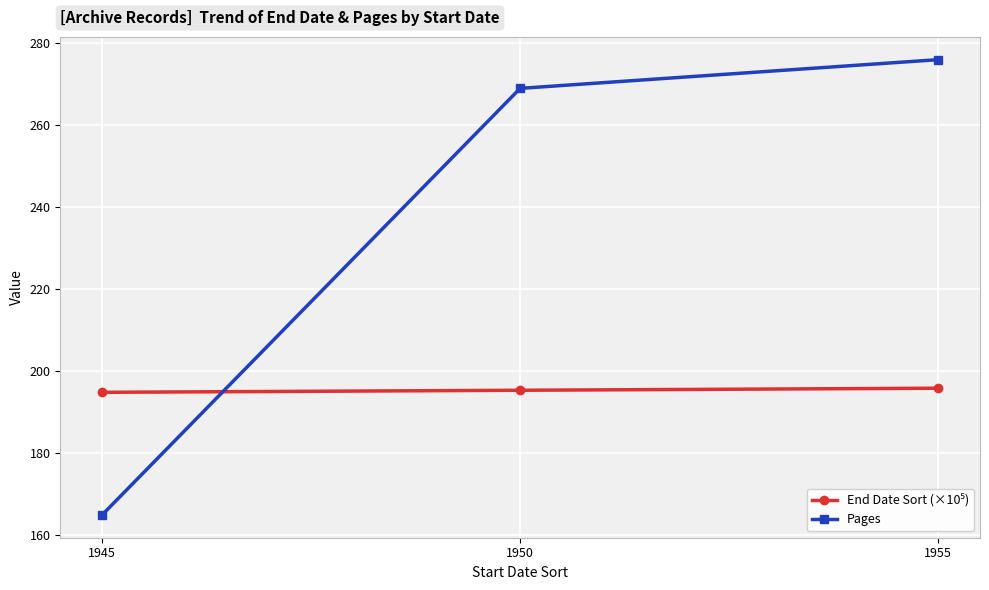

Is it true that Pages equals 165.0 at 1945?

True